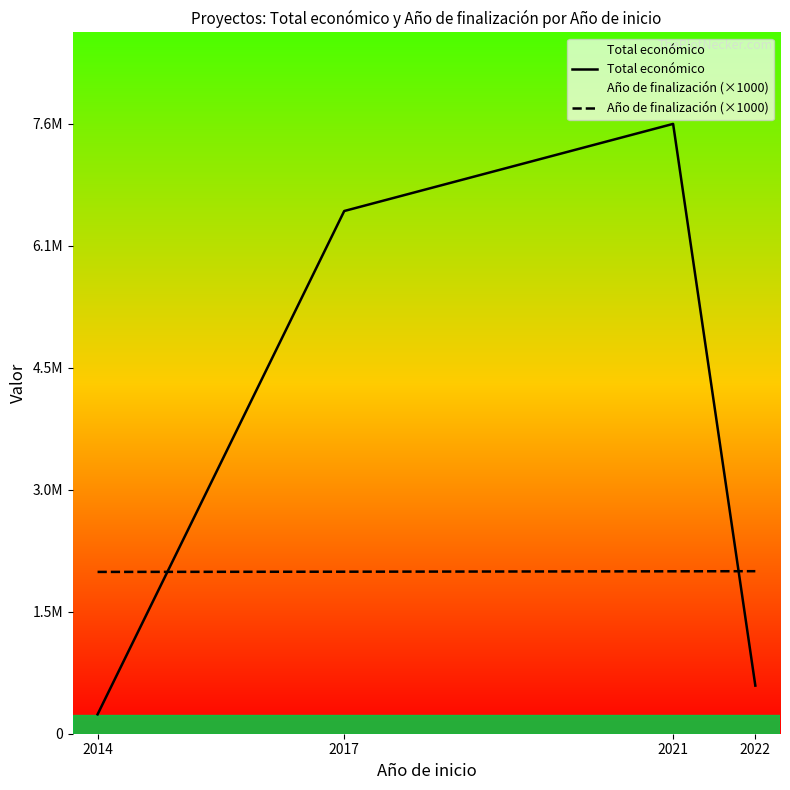

Where is the first local maximum for Total económico?

2021